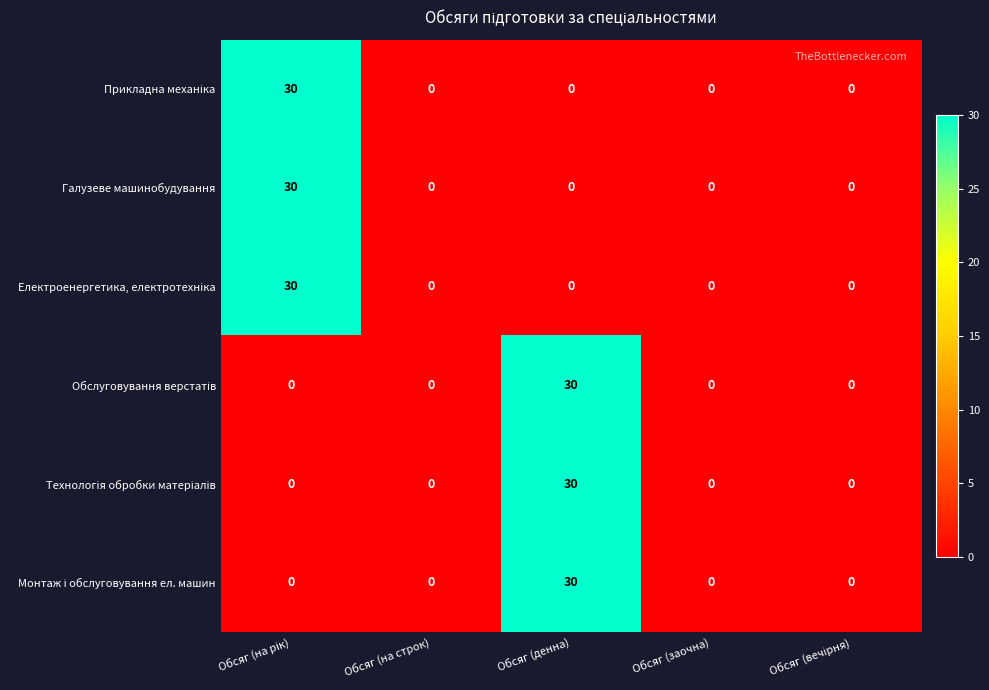

The value of Галузеве машинобудування at Обсяг (денна) is 16. True or false?

False